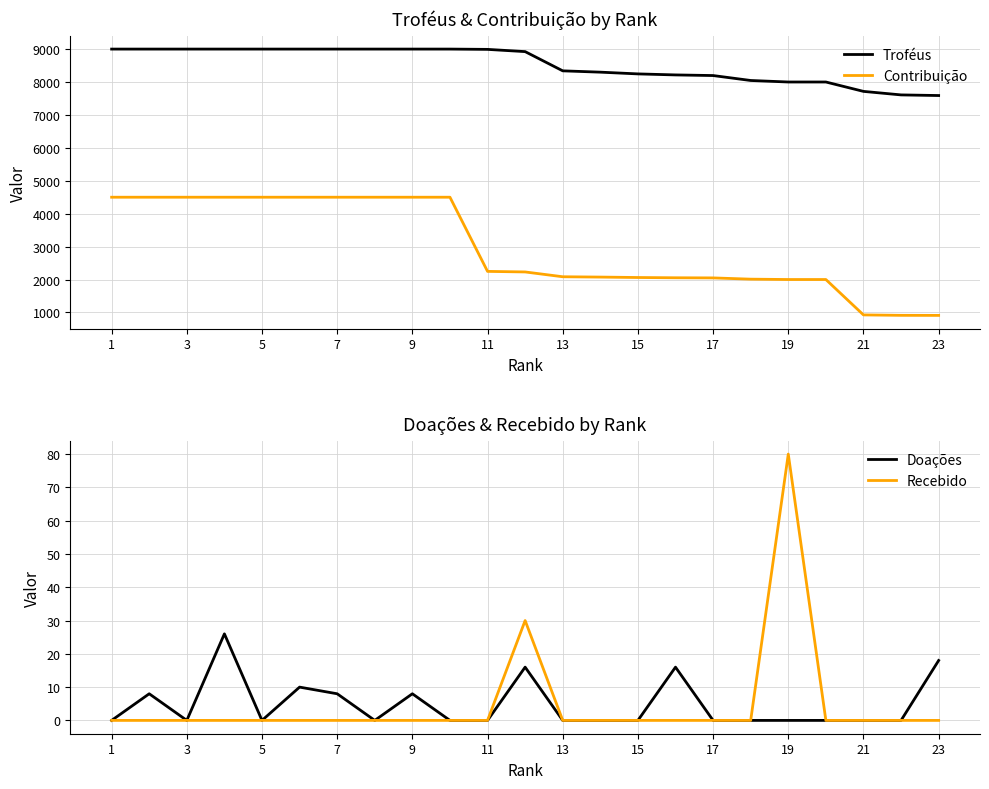

How many values in the Troféus series exceed 8923?

11